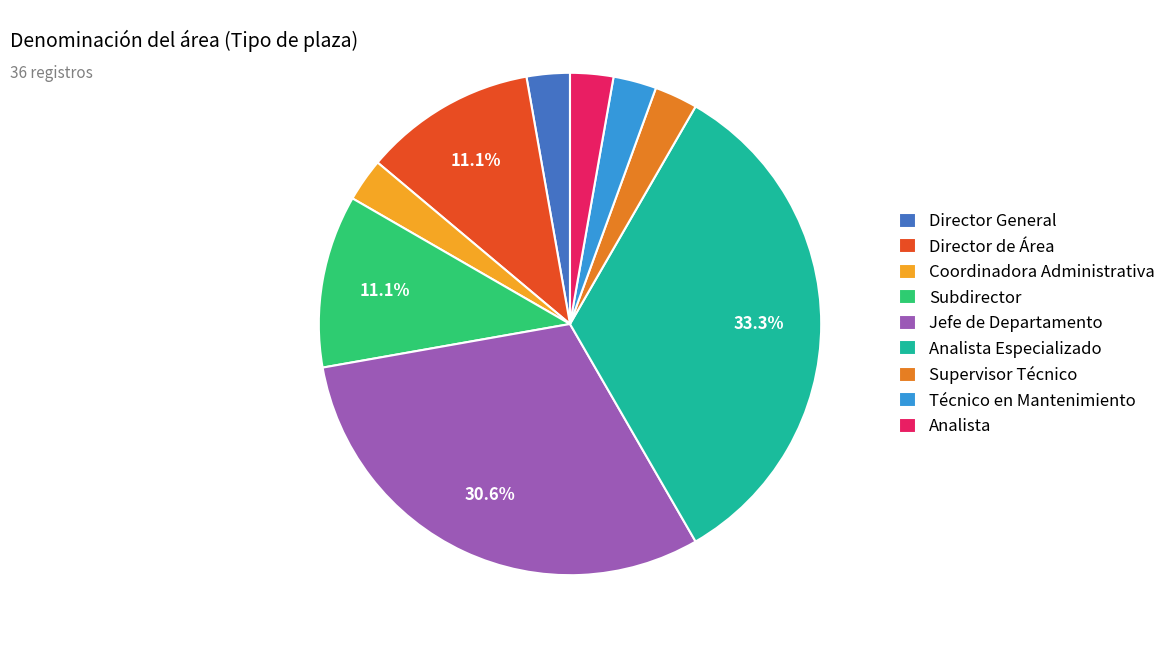

Is Supervisor Técnico the majority of the pie?

No